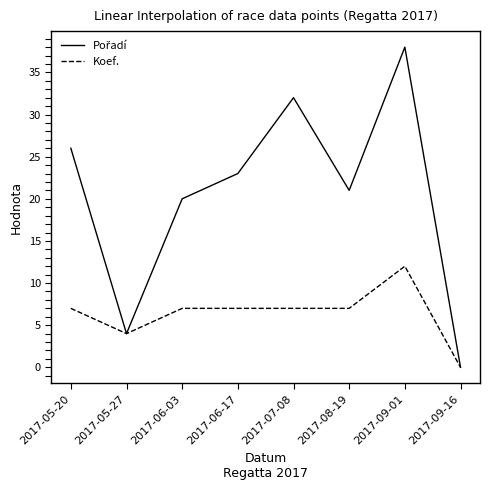

True or false: Koef. has a value of 7 at 2017-06-17.

True